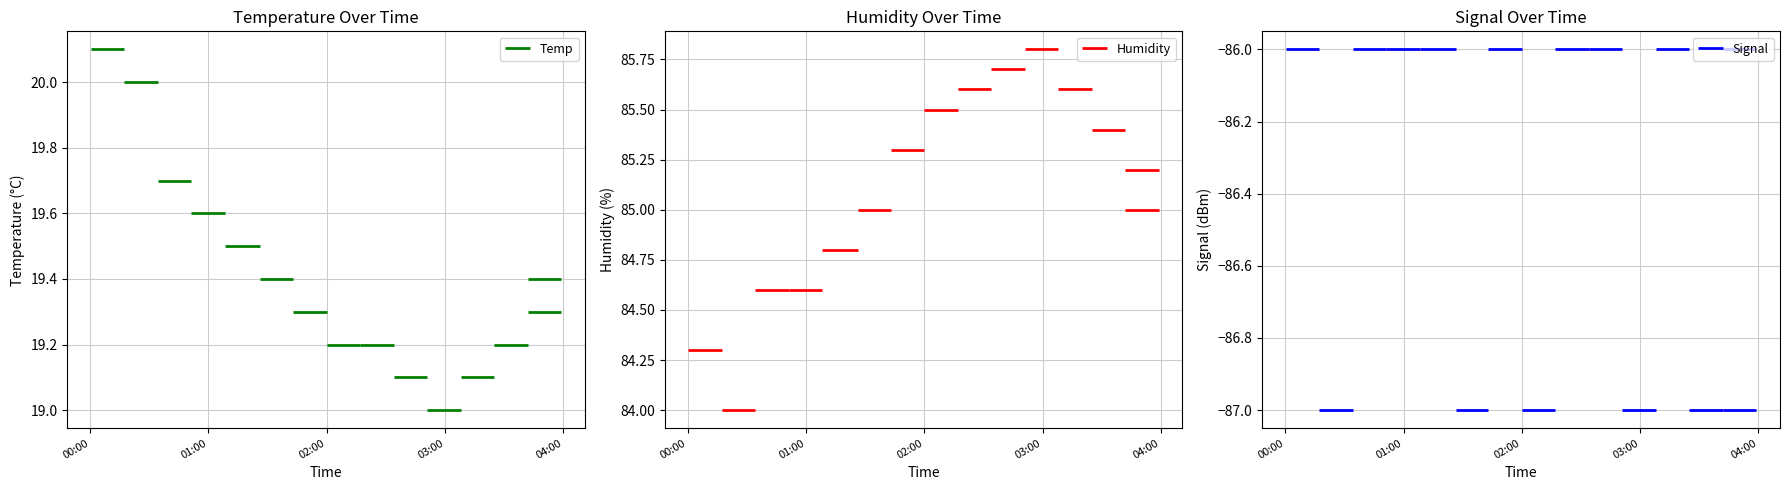

Is the value of Temp at 01:00 greater than the value of Signal at 01:00?

Yes